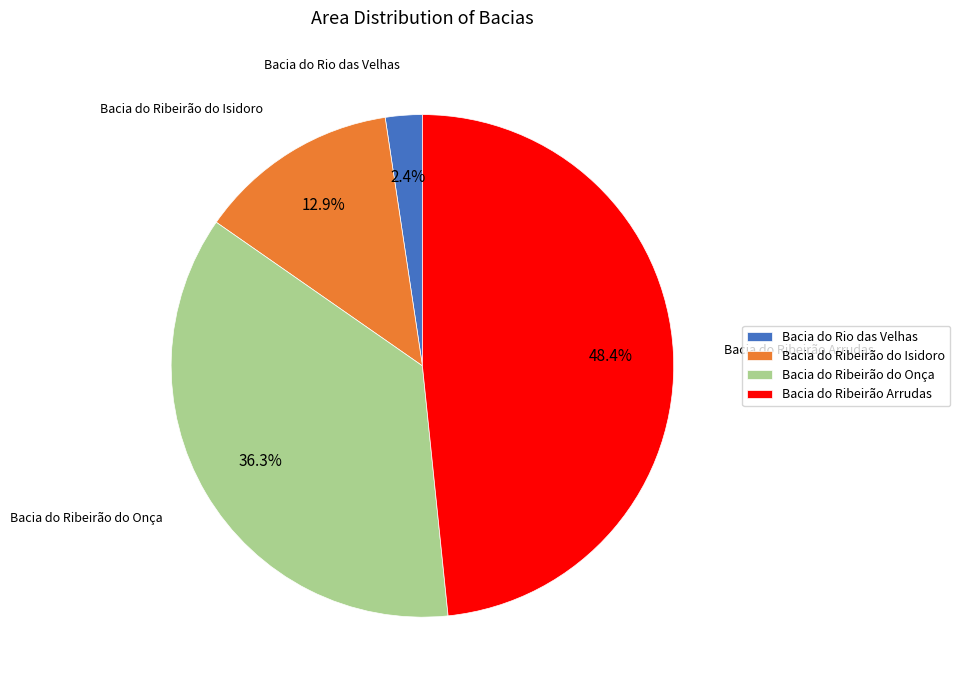

To the nearest percent, what portion does Bacia do Ribeirão do Onça represent?

36%